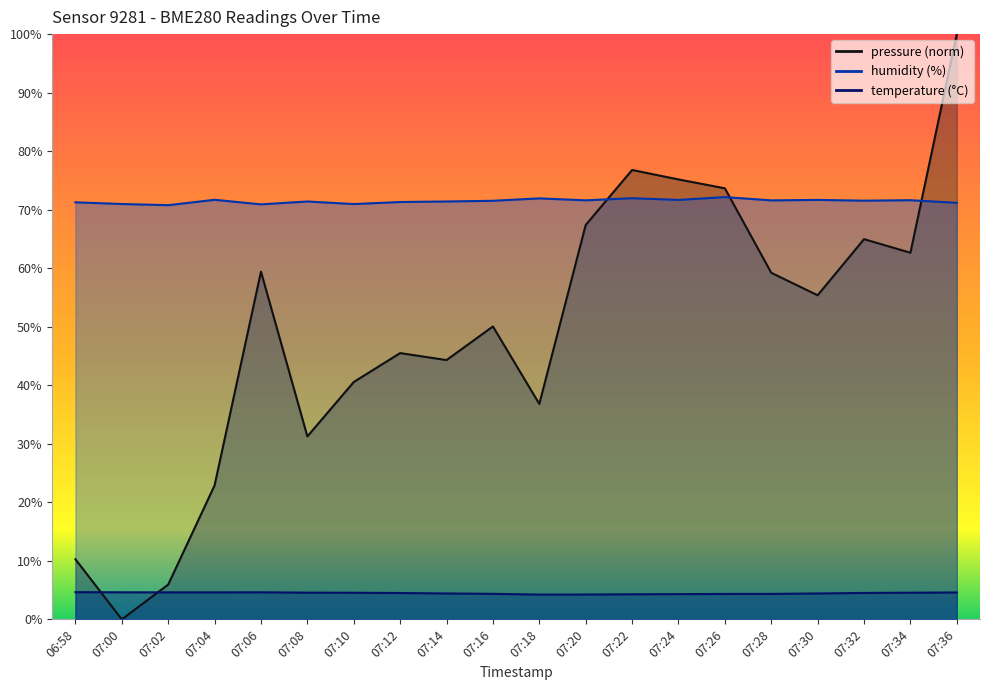

At which label does pressure first exceed 55?

07:06